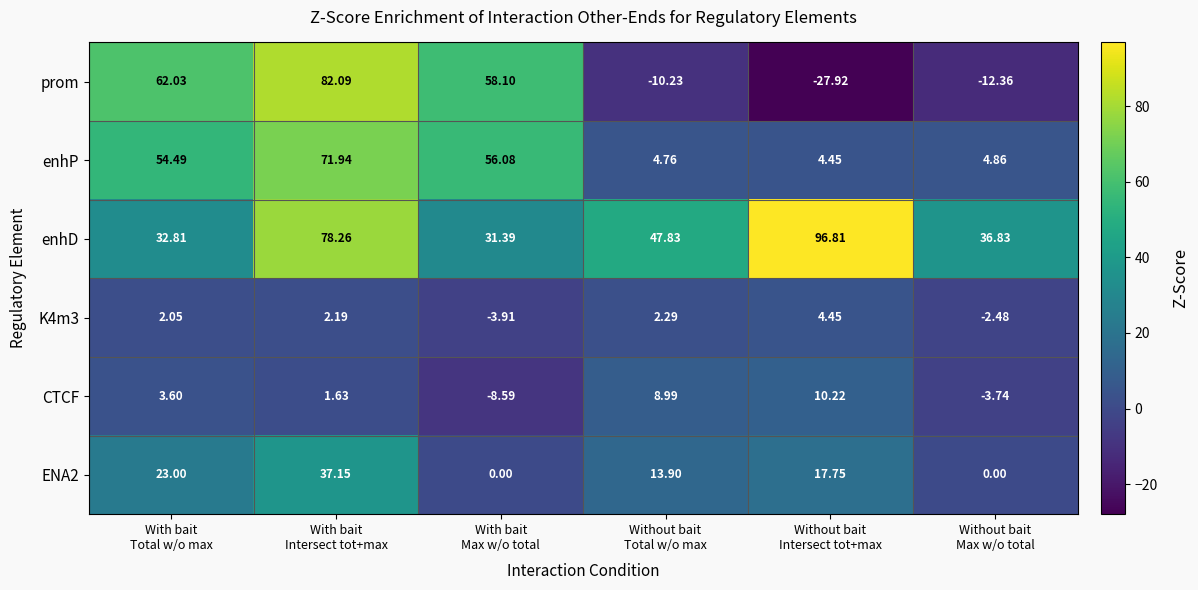

Which series has the widest spread of values?

prom